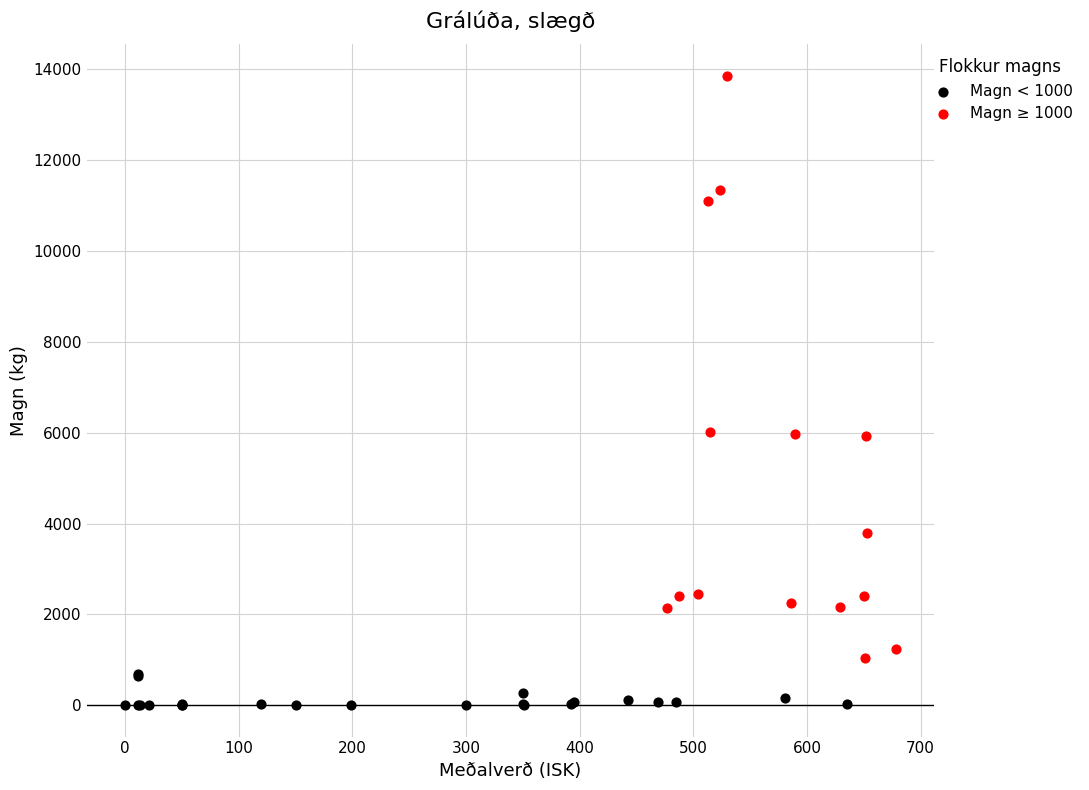

Which series contains the lowest Y value?

Magn < 1000